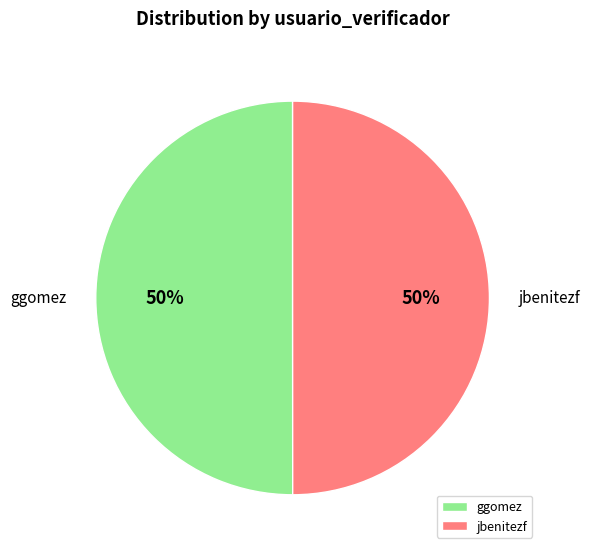

What percentage is the jbenitezf slice, to the nearest percent?

50%